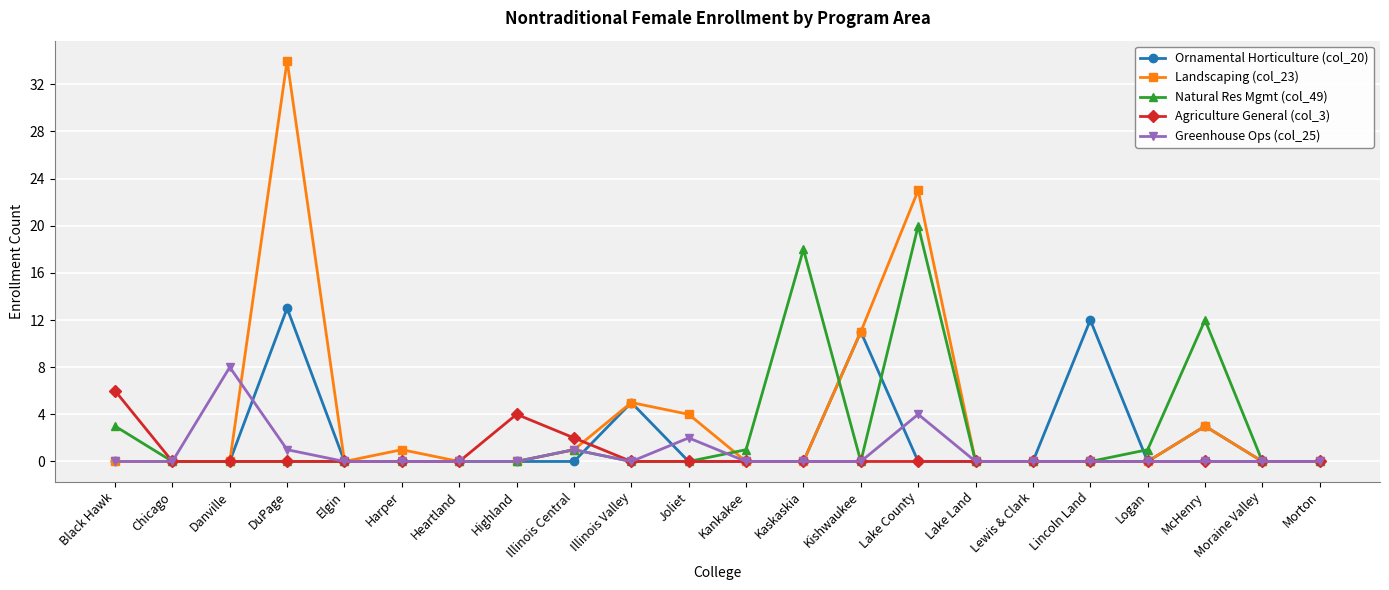

What is the maximum value shown in the chart?

34